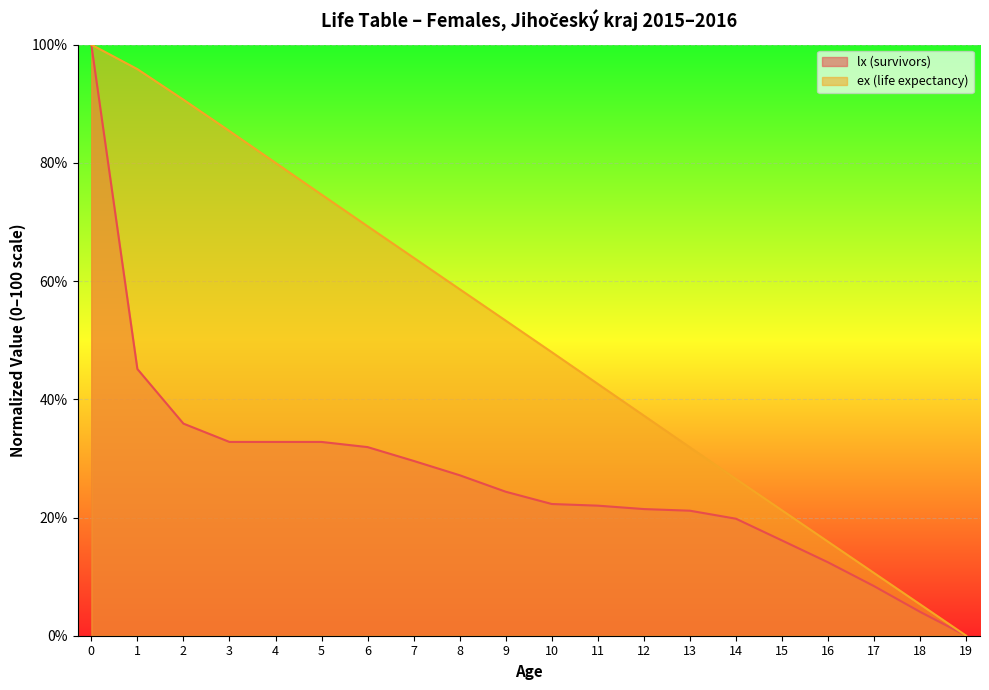

How many positive values does the ex (life expectancy) series have?

19